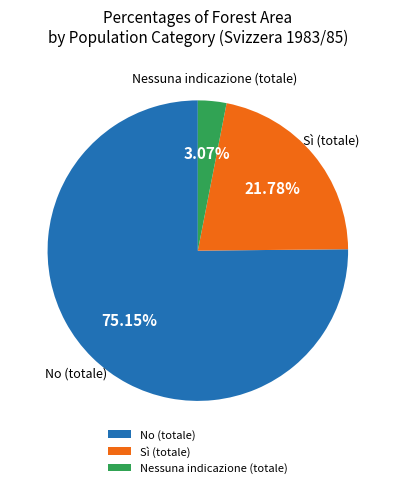

Is there any slice that represents more than half of the pie?

Yes